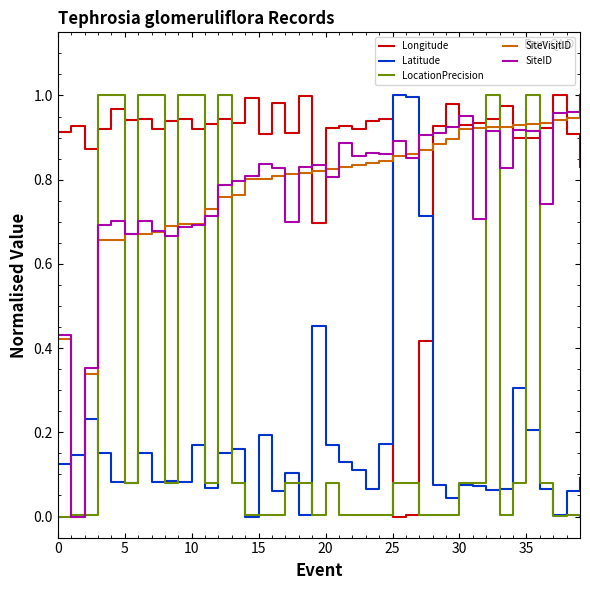

True or false: LocationPrecision and Latitude intersect in this chart.

True